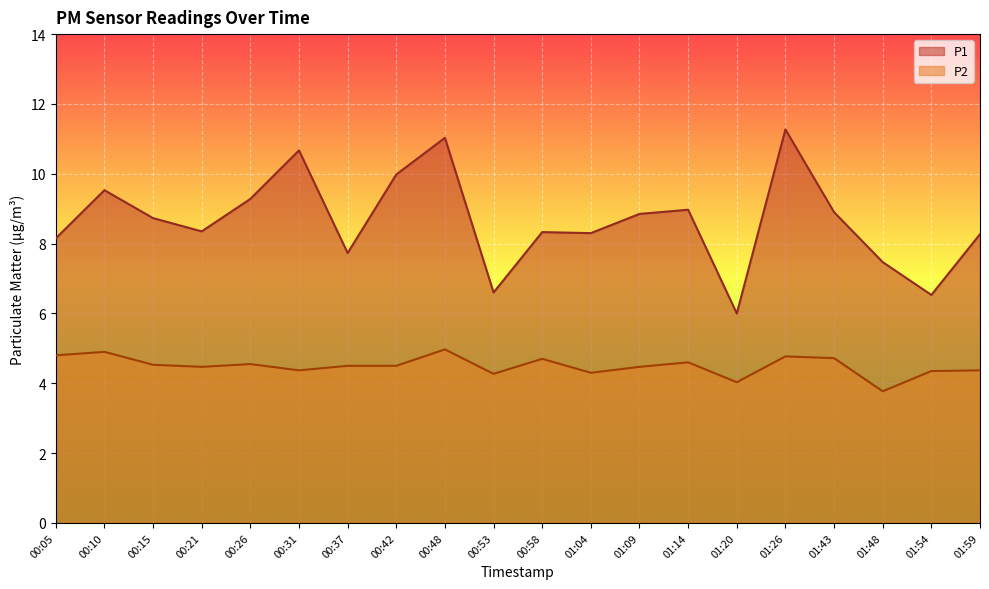

At how many categories does at least one series exceed 8?

15